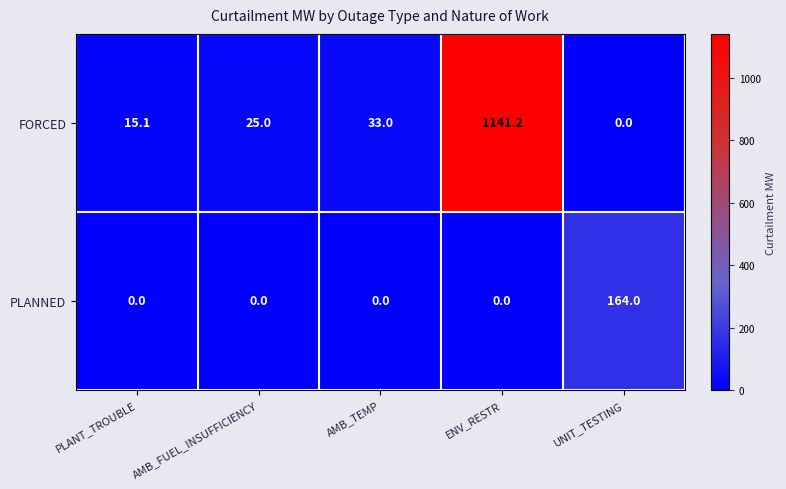

At which category is the sum across all series the highest?

ENV_RESTR